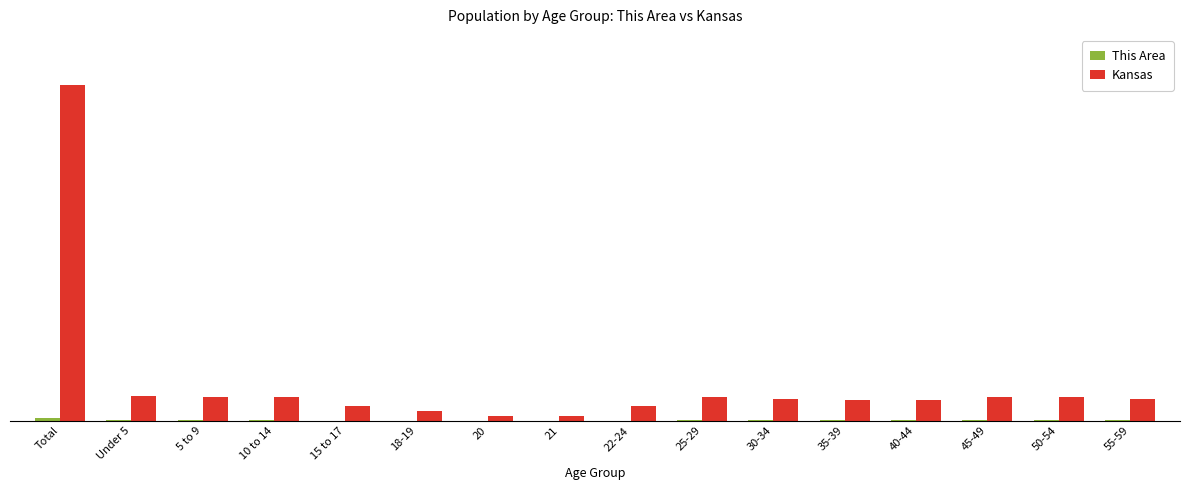

Are the bars horizontal?

No